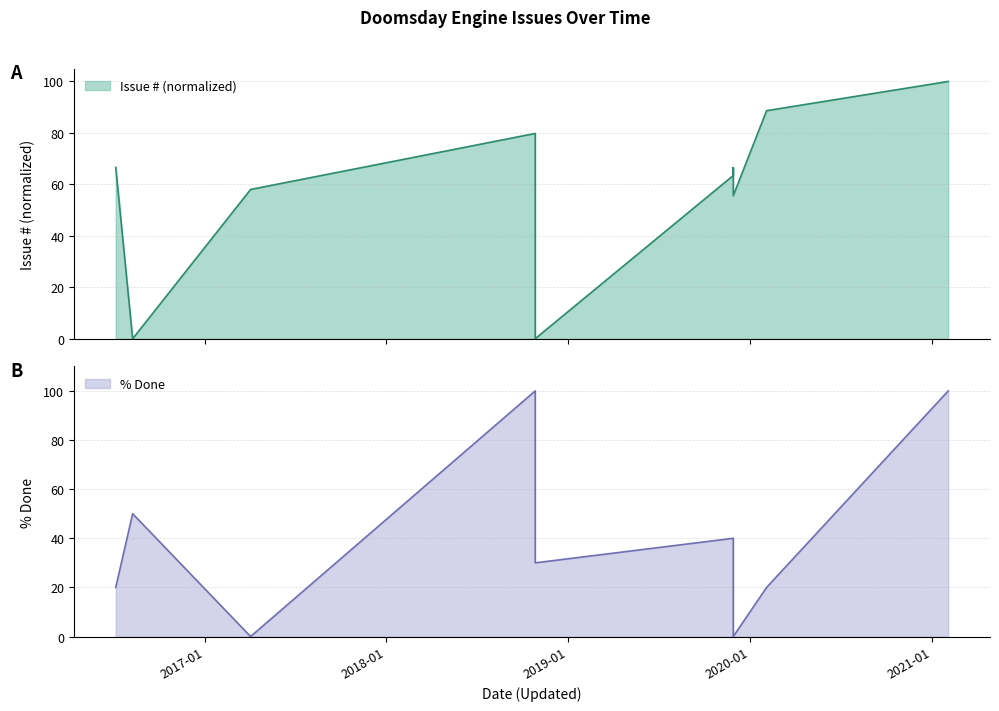

The value of Issue ID (normalized) at 2019-11-29 is 55.6. True or false?

True